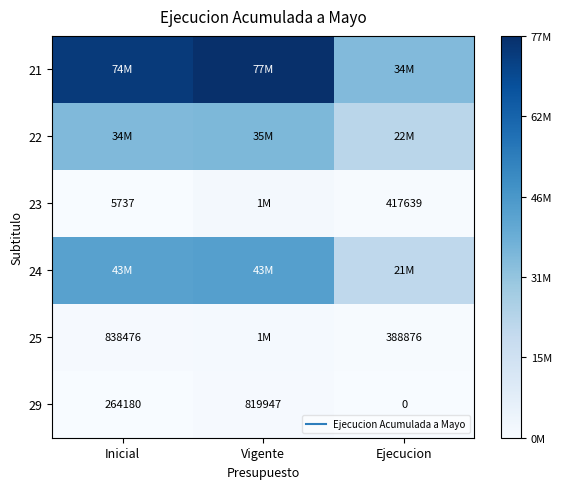

Is it true that 24 equals 0.1 at Ejecucion?

False